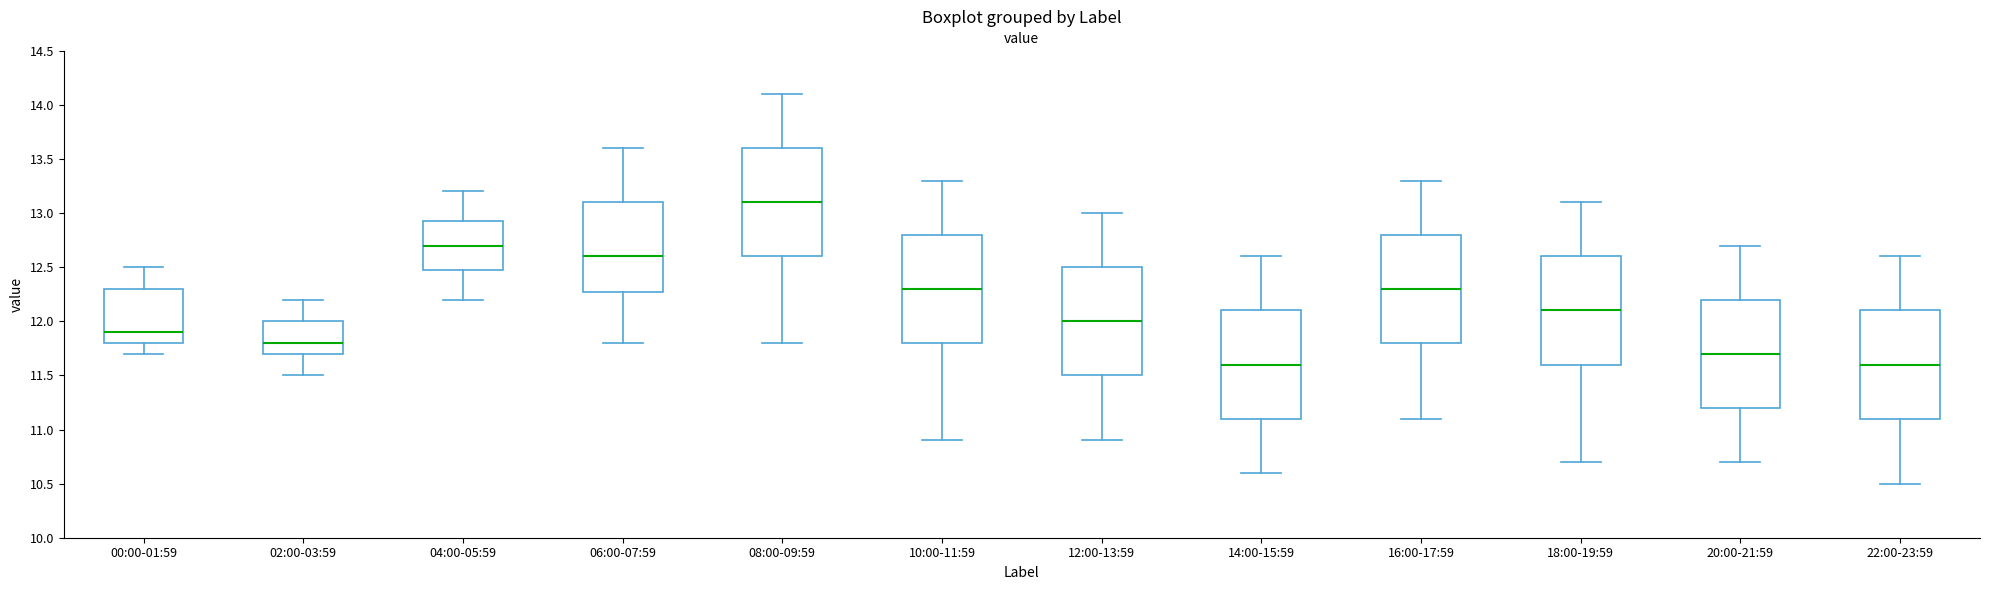

Where does the median line of the box for 06:00-07:59 sit on the y-axis? The values are not printed on the chart, so give them approximately, as read against the axis.

12.60